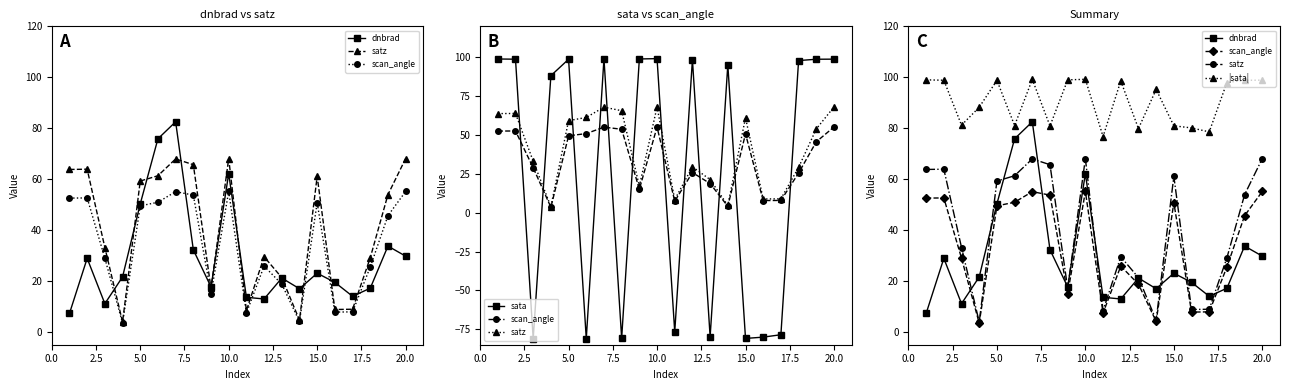

Where do dnbrad and sata first cross each other?

2.5 and 5.0